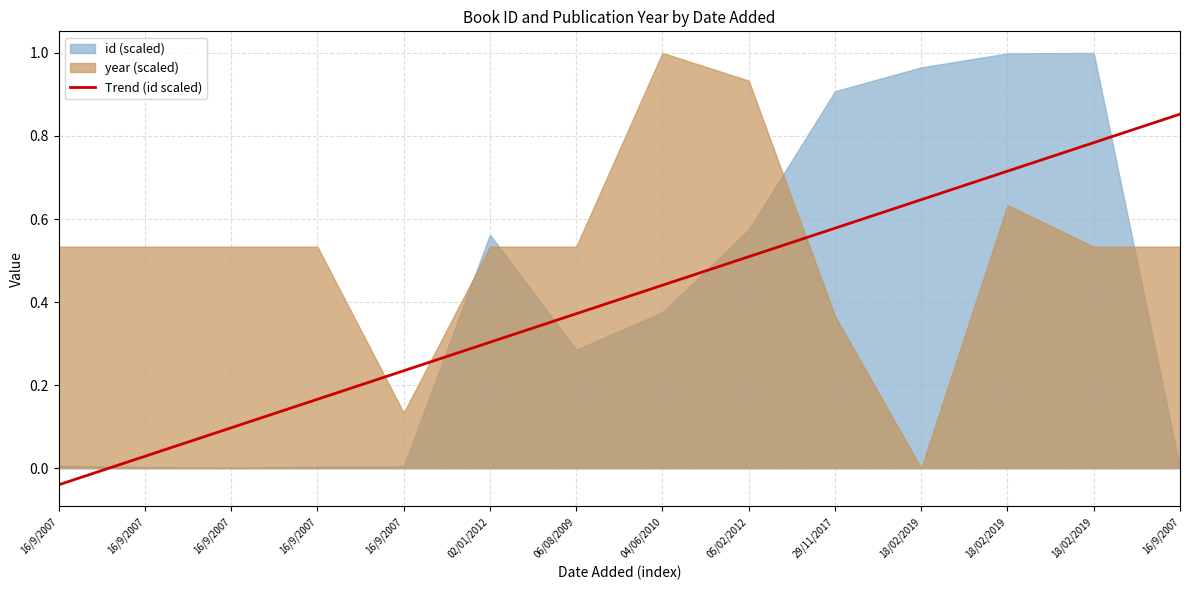

How many lines are shown in the chart?

1